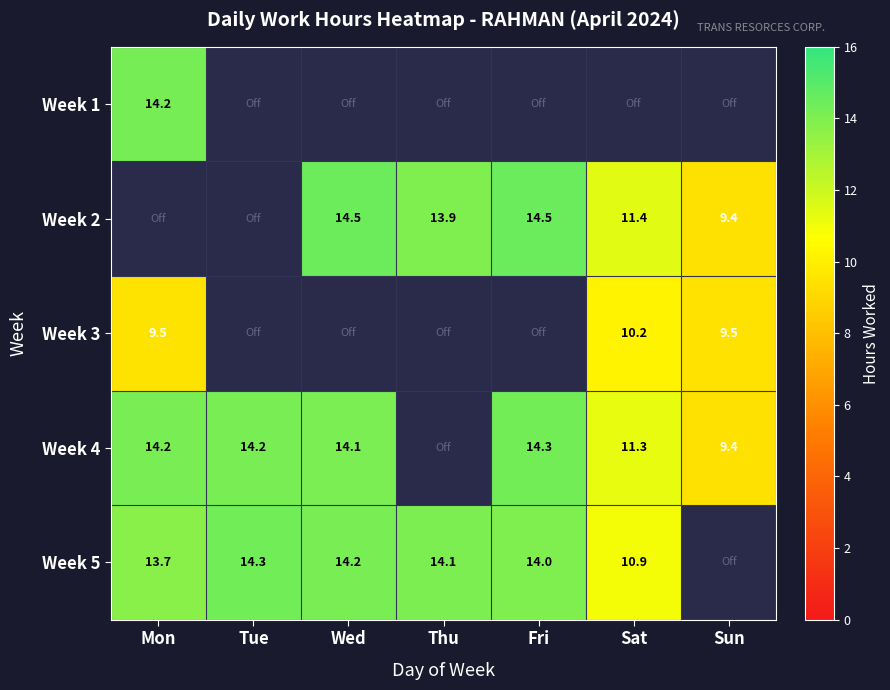

Is the value of Week 5 at Mon greater than the value of Week 4 at Sat?

Yes